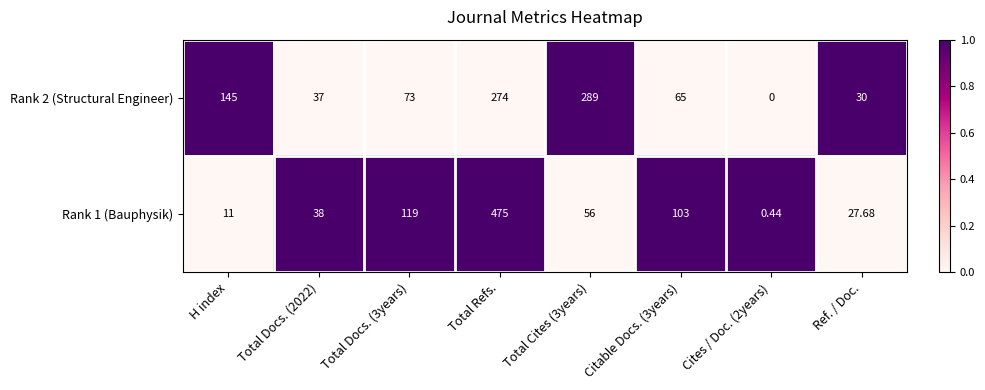

Which category has the highest value in the Rank 1 (Bauphysik) series?

Total Refs.